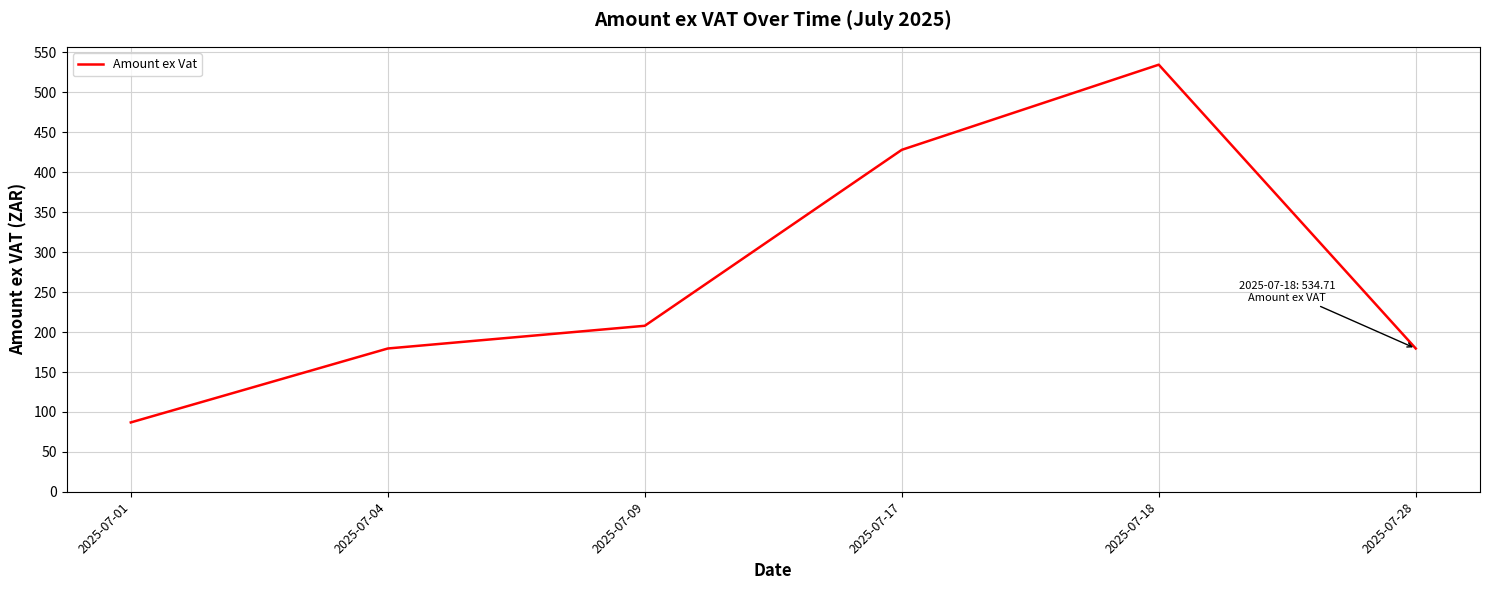

True or false: the data shows 534.7 at 2025-07-18.

True